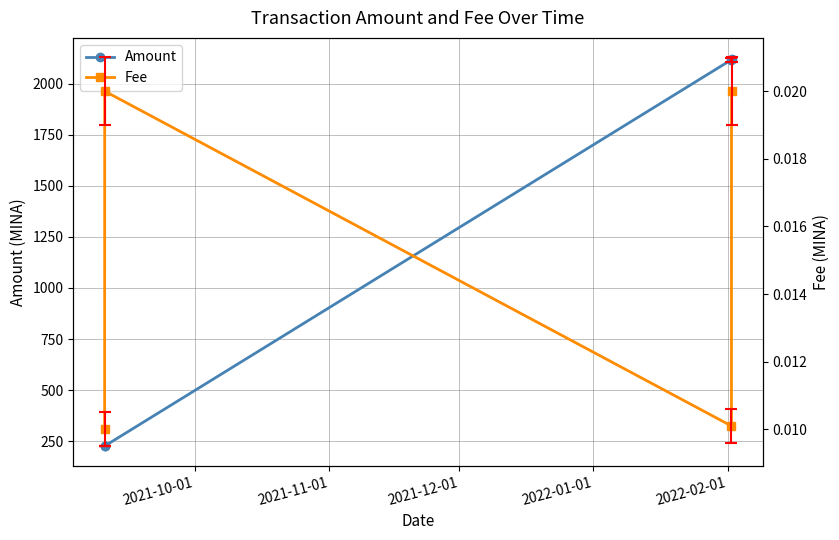

True or false: Amount has more than 1 points higher than both neighbors.

False